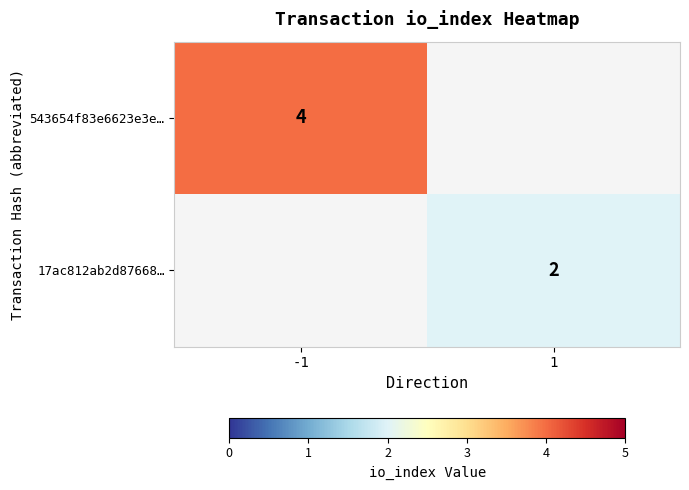

Is it true that 17ac812ab2d87668… equals 2 at 1?

True